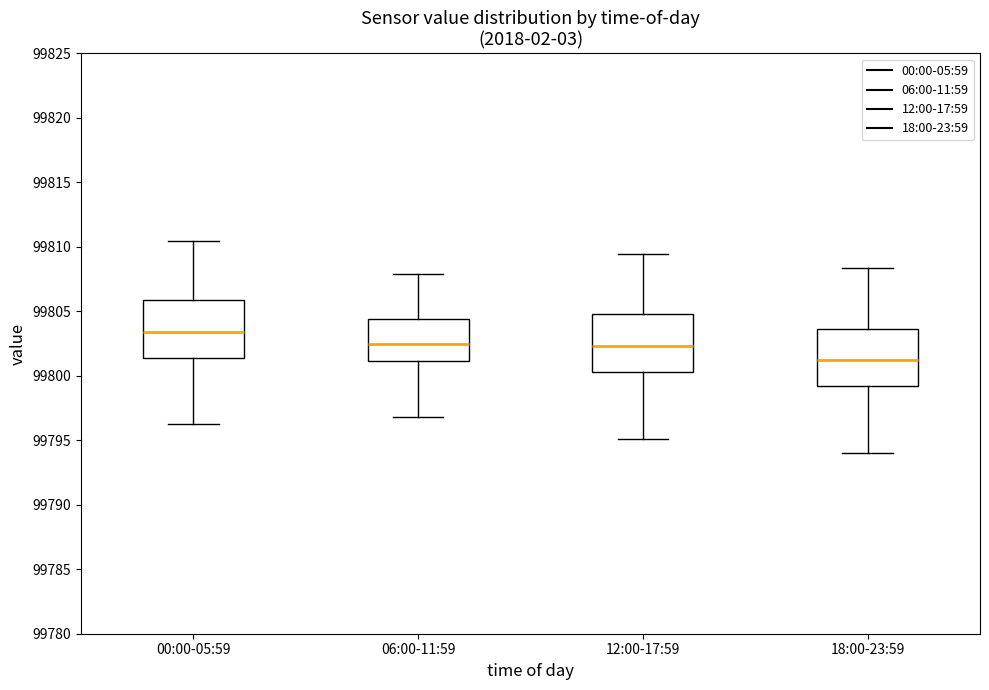

Where does the median line of the box for 12:00-17:59 sit on the y-axis? The values are not printed on the chart, so give them approximately, as read against the axis.

99802.5